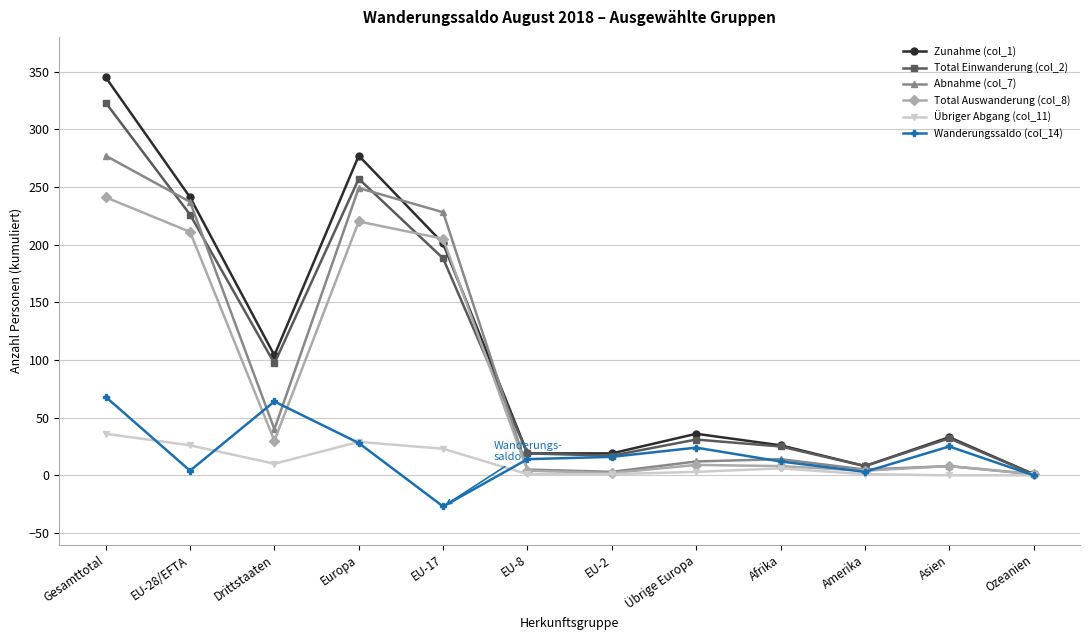

Which series has the widest spread of values?

Zunahme (col_1)